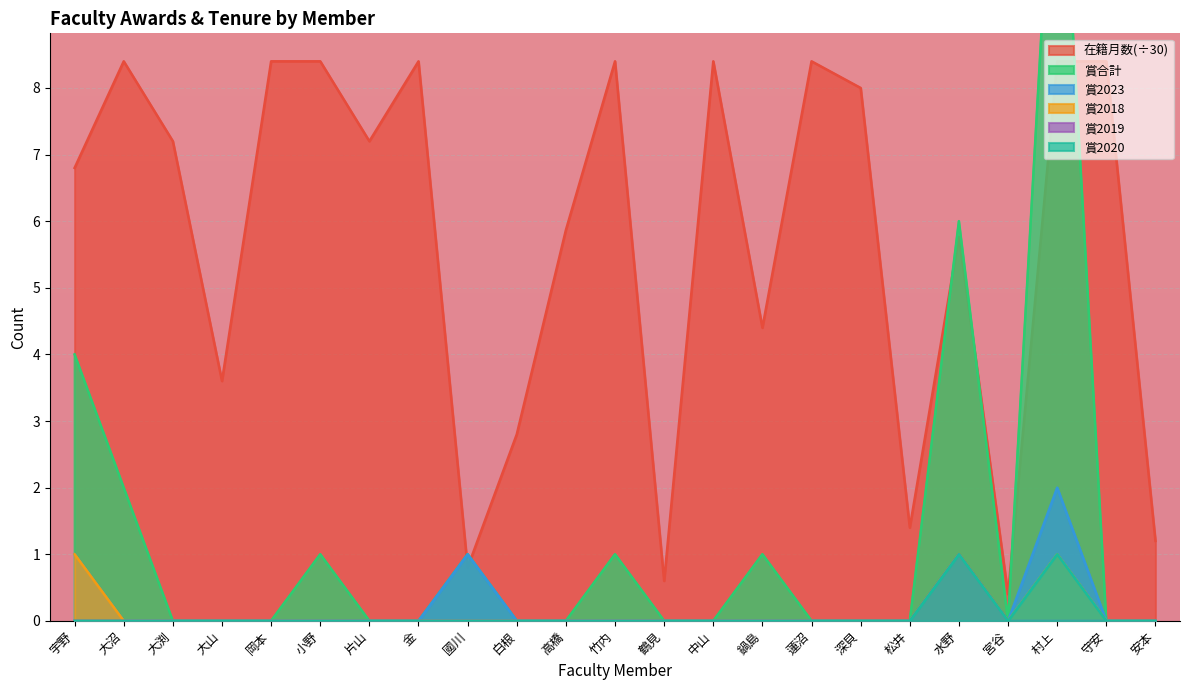

True or false: 賞2020 has a value of 0.0 at 竹内.

True